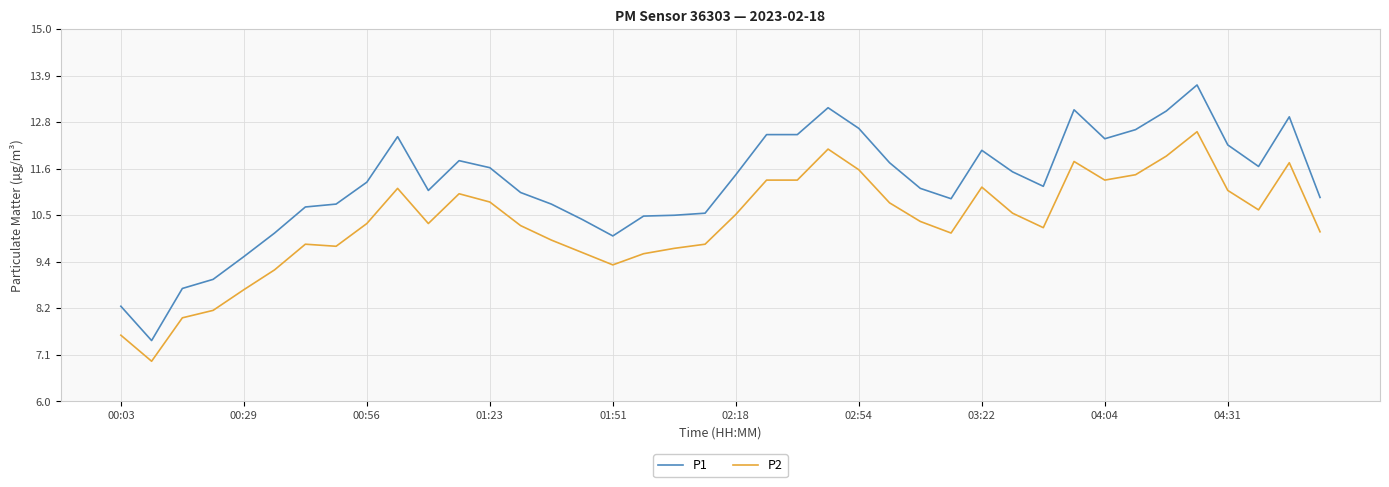

True or false: P1 and P2 intersect in this chart.

False